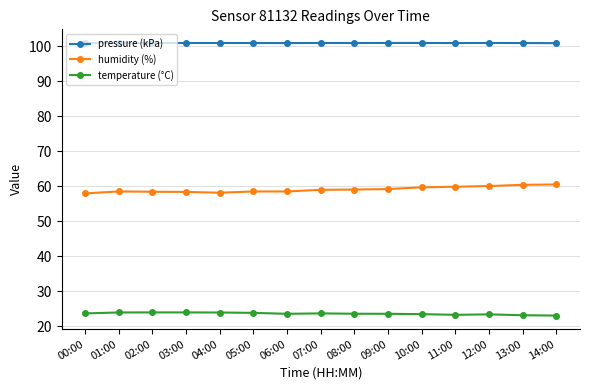

True or false: humidity (%) has more than 0 points higher than both neighbors.

True